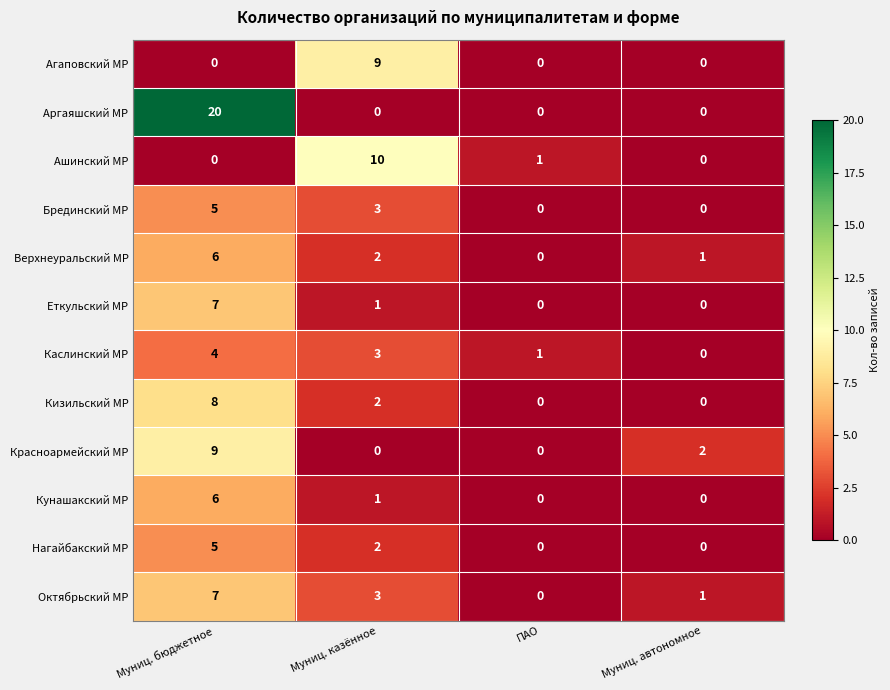

What is the average value of the Красноармейский МР series?

3